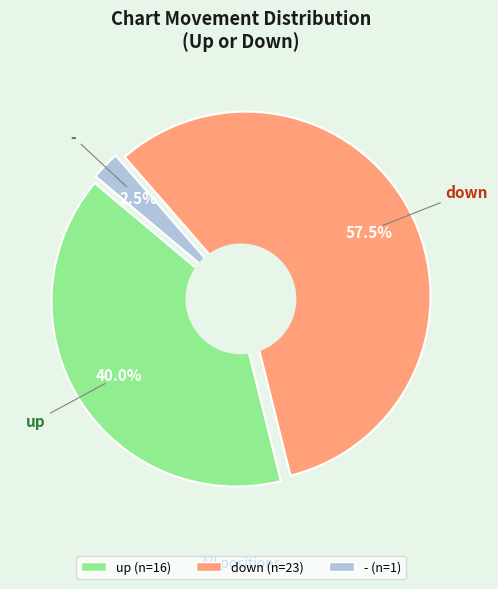

The - slice represents 2% of the pie. True or false?

True